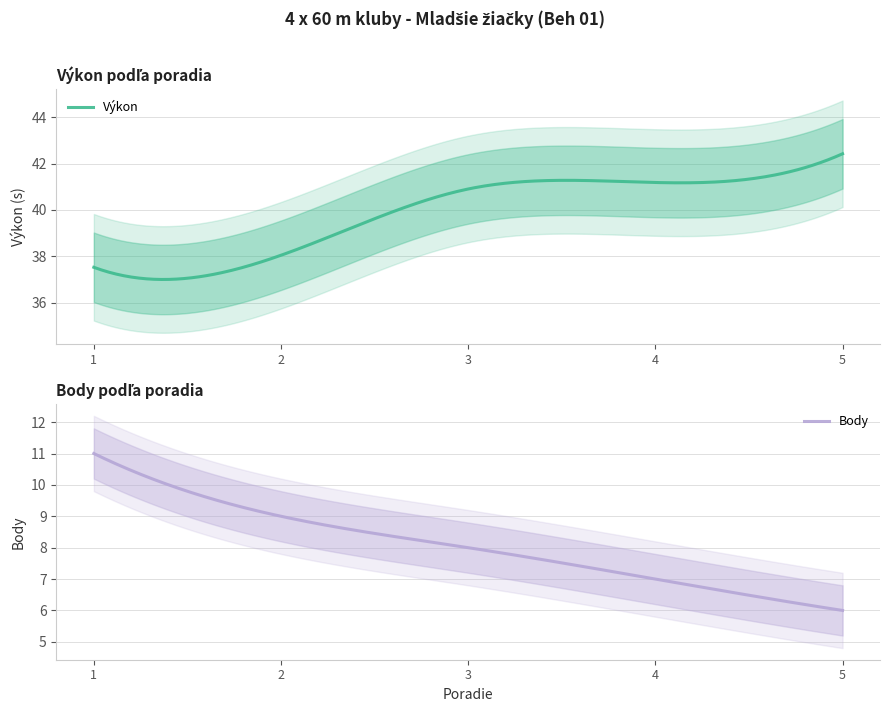

Rank the series by their average value, from highest to lowest.

Výkon, Body